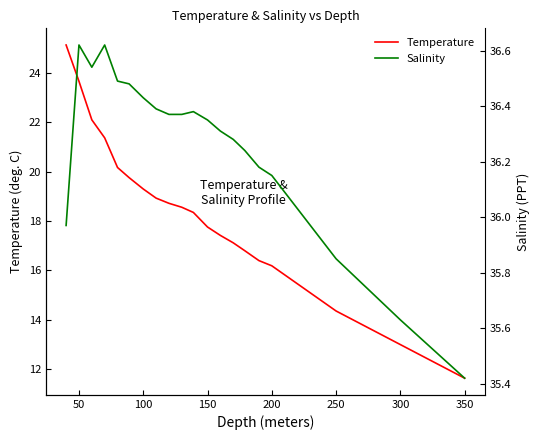

Does the chart display data point markers on the line(s)?

No